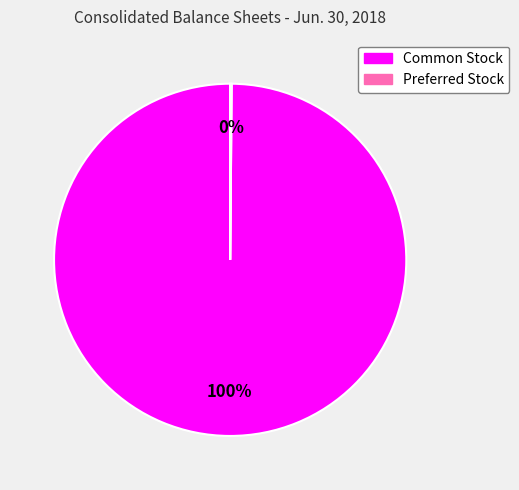

To the nearest percent, what is the difference between the largest and smallest slice percentages?

100%